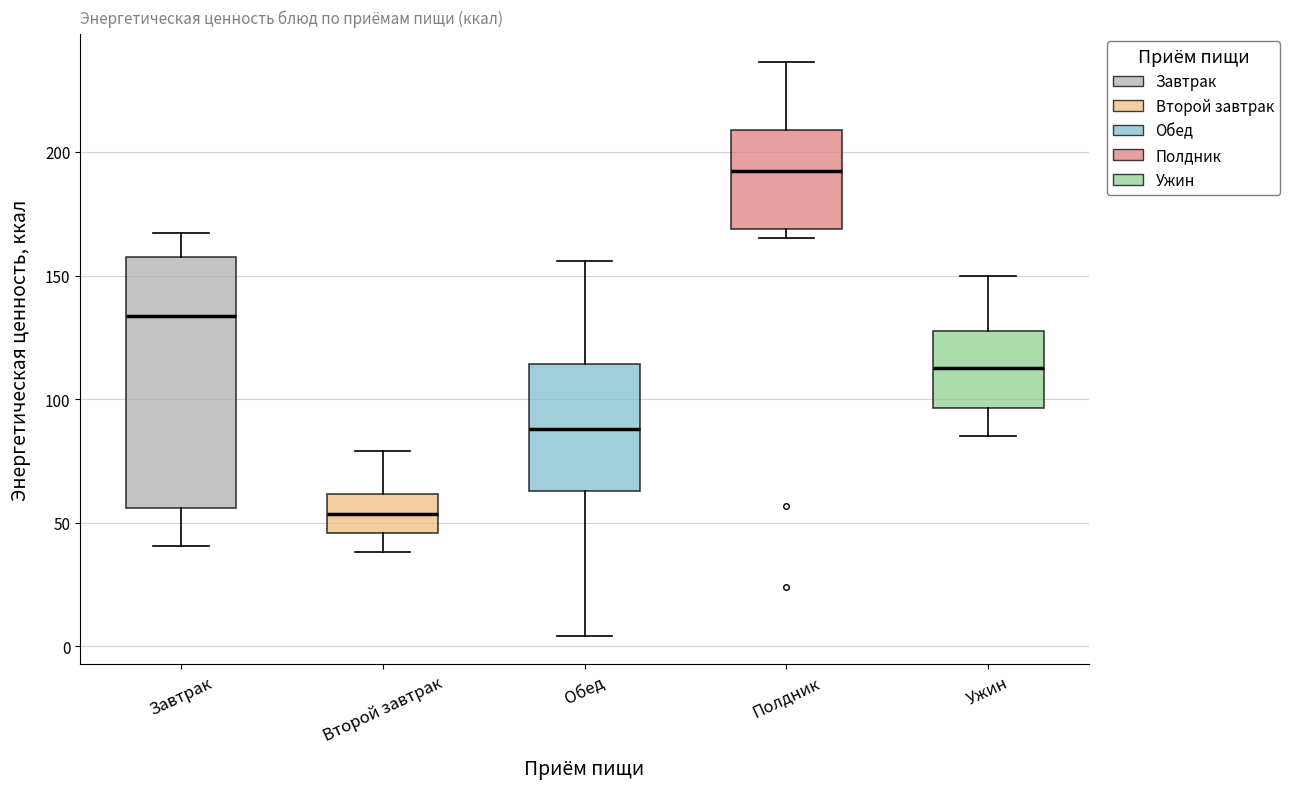

Which box's median line is the highest?

Полдник